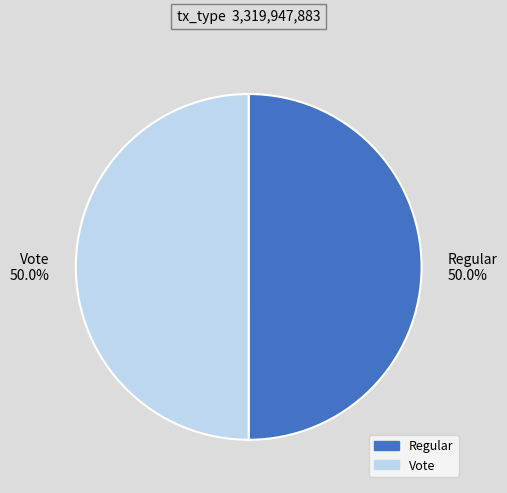

To the nearest percent, what portion does Vote represent?

50%